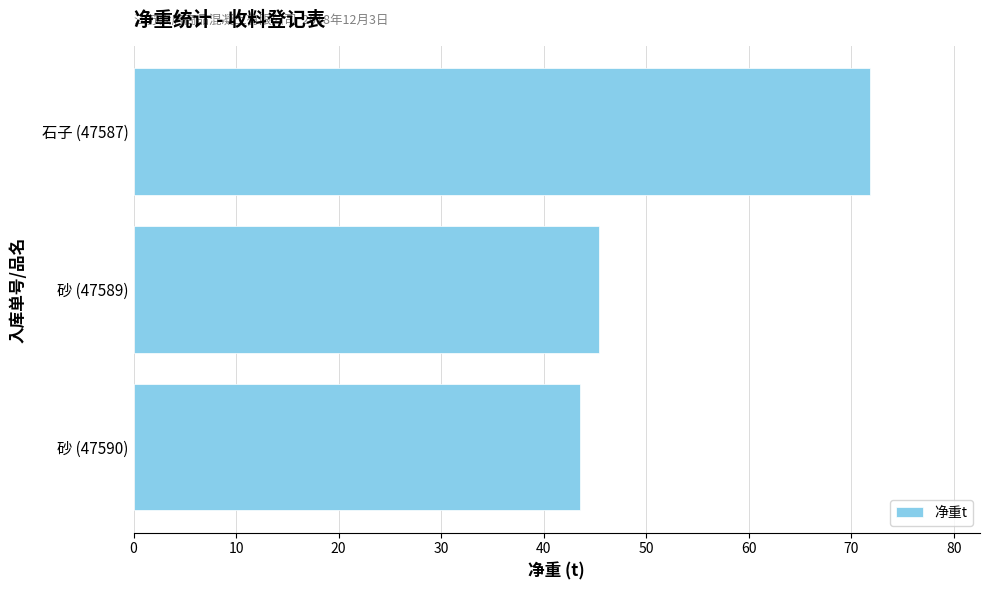

Is it true that the value at 砂 (47589) is 65.2?

False